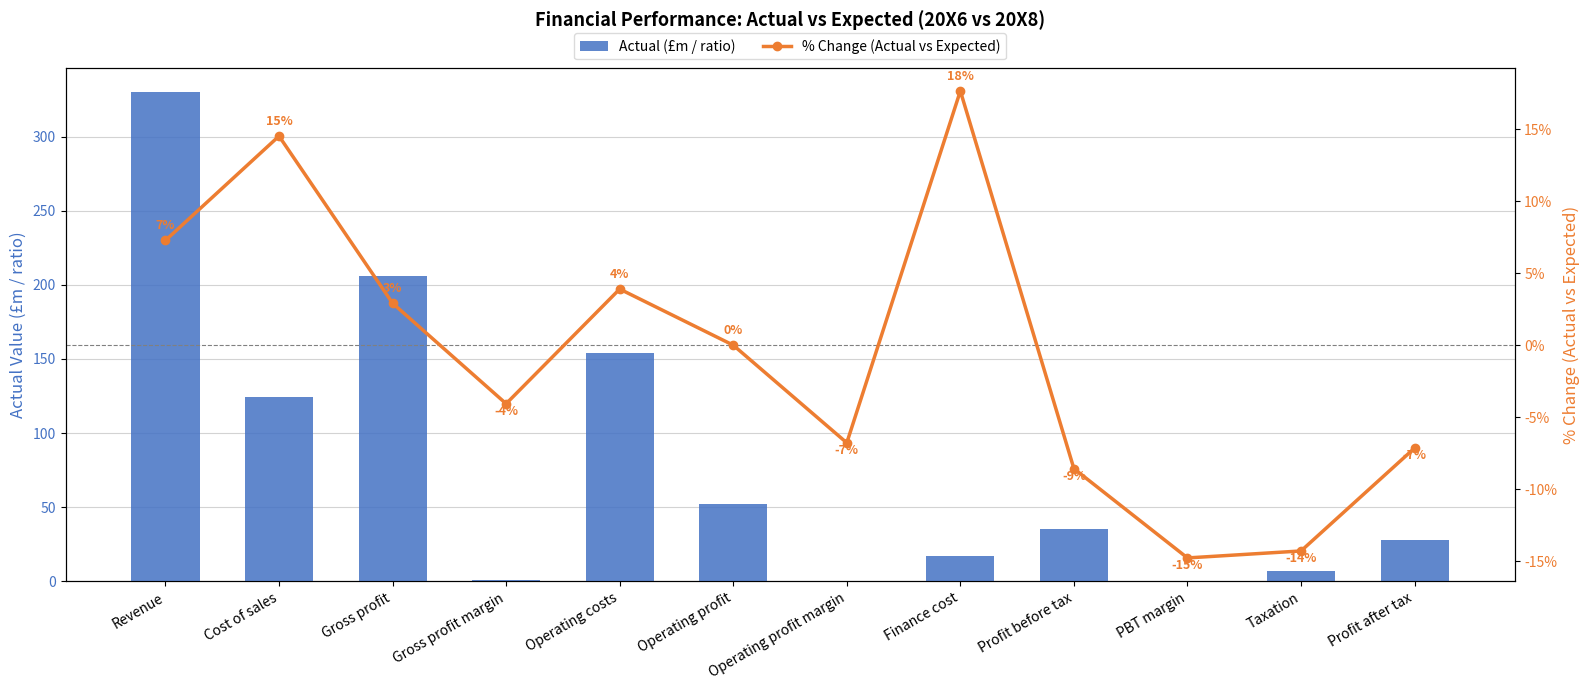

At which category does the chart reach its peak across all series?

Revenue